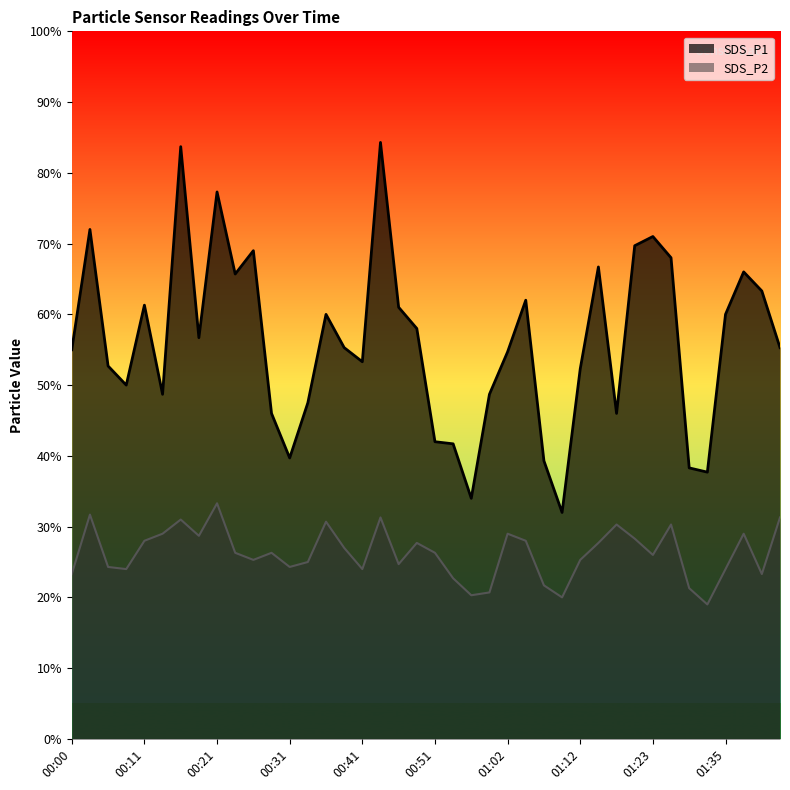

The SDS_P2 series shows 4.8 at 01:02. True or false?

False